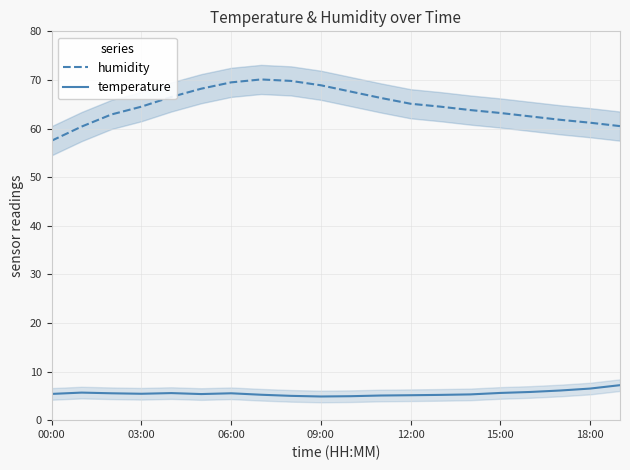

What is the highest value of the humidity series?

70.1